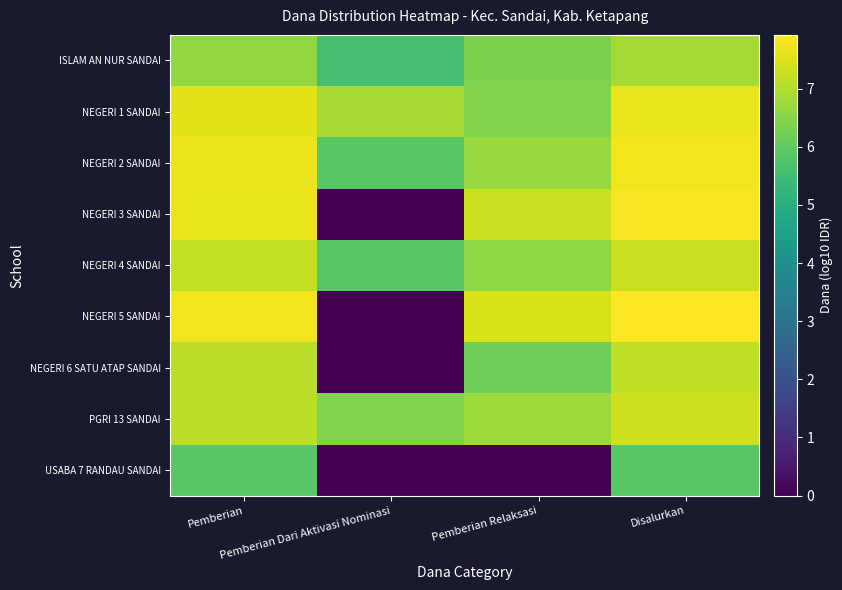

Reading right to left, list all the values displayed in this chart.

ISLAM AN NUR SANDAI: Disalurkan=6.9	Pemberian Relaksasi=6.4	Pemberian Dari Aktivasi Nominasi=5.6	Pemberian=6.7
NEGERI 1 SANDAI: Disalurkan=7.7	Pemberian Relaksasi=6.4	Pemberian Dari Aktivasi Nominasi=6.9	Pemberian=7.6
NEGERI 2 SANDAI: Disalurkan=7.7	Pemberian Relaksasi=6.7	Pemberian Dari Aktivasi Nominasi=5.9	Pemberian=7.7
NEGERI 3 SANDAI: Disalurkan=7.8	Pemberian Relaksasi=7.3	Pemberian Dari Aktivasi Nominasi=0.0	Pemberian=7.7
NEGERI 4 SANDAI: Disalurkan=7.3	Pemberian Relaksasi=6.6	Pemberian Dari Aktivasi Nominasi=5.9	Pemberian=7.2
NEGERI 5 SANDAI: Disalurkan=7.9	Pemberian Relaksasi=7.4	Pemberian Dari Aktivasi Nominasi=0.0	Pemberian=7.8
NEGERI 6 SATU ATAP SANDAI: Disalurkan=7.2	Pemberian Relaksasi=6.2	Pemberian Dari Aktivasi Nominasi=0.0	Pemberian=7.1
PGRI 13 SANDAI: Disalurkan=7.3	Pemberian Relaksasi=6.8	Pemberian Dari Aktivasi Nominasi=6.4	Pemberian=7.1
USABA 7 RANDAU SANDAI: Disalurkan=5.9	Pemberian Relaksasi=0.0	Pemberian Dari Aktivasi Nominasi=0.0	Pemberian=5.9